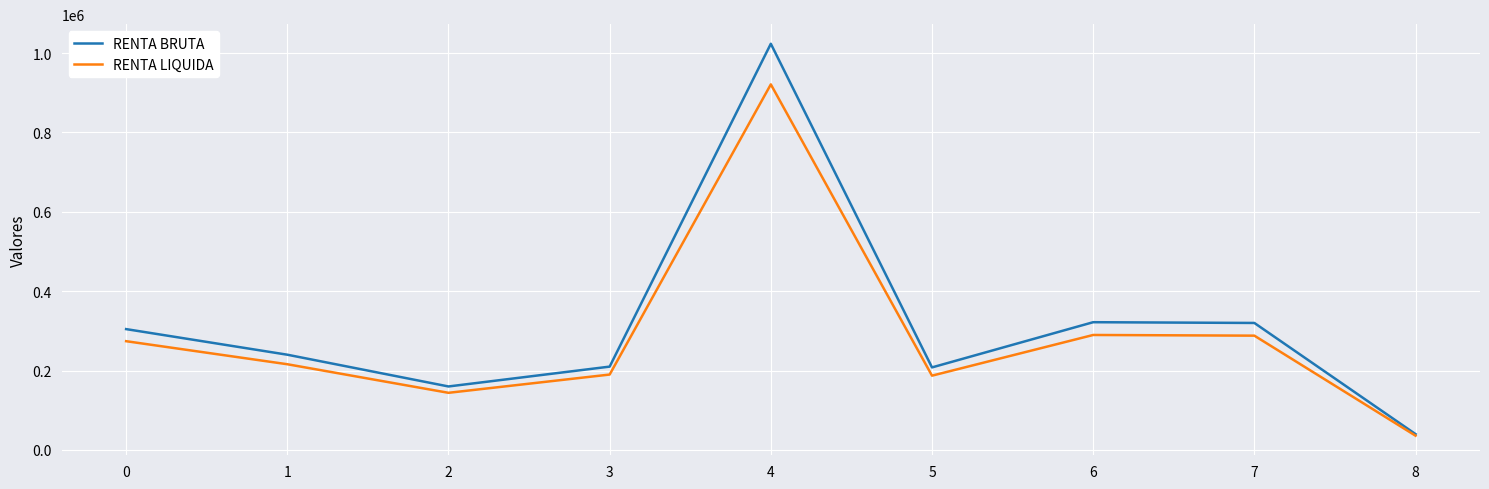

How many lines are shown in the chart?

2